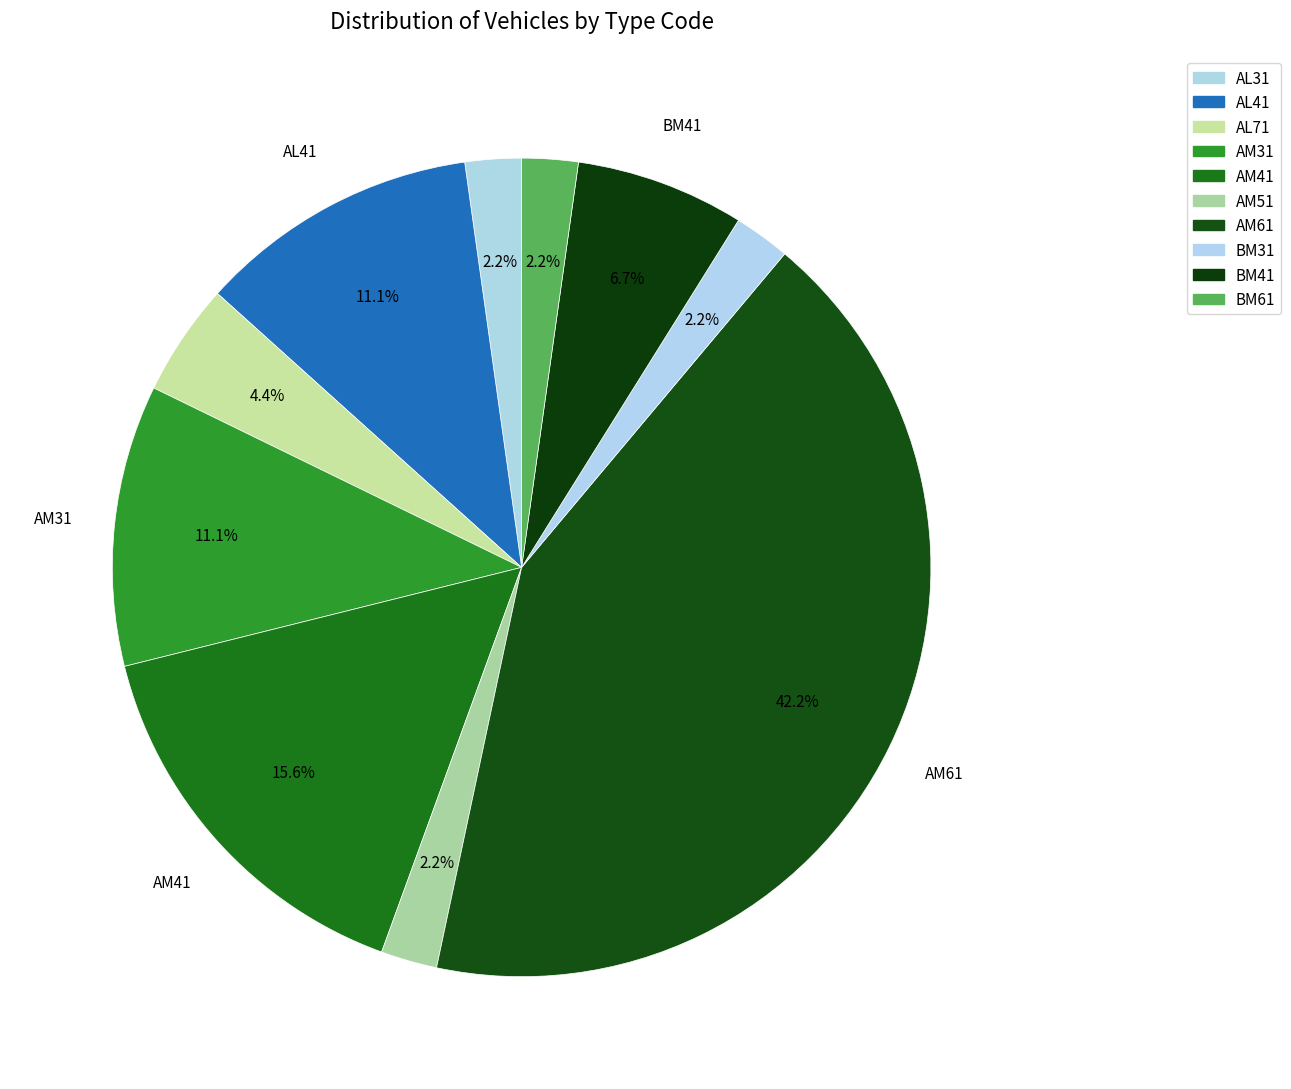

The AL31 slice represents 13% of the pie. True or false?

False